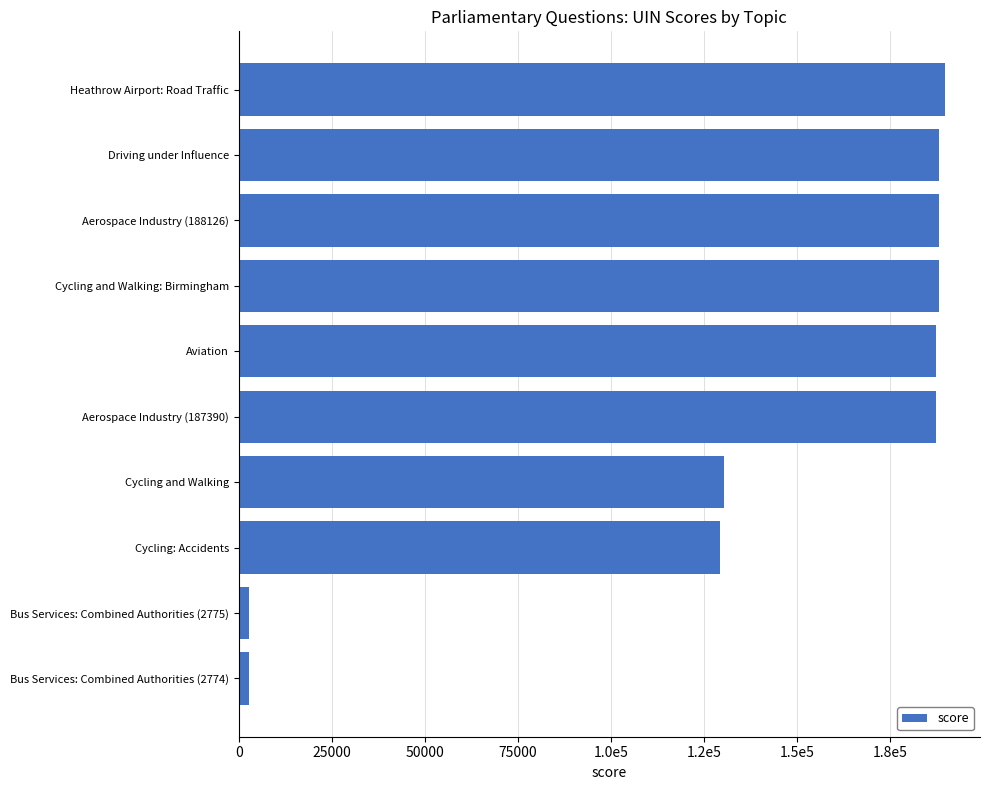

Does the chart contain any negative values?

No